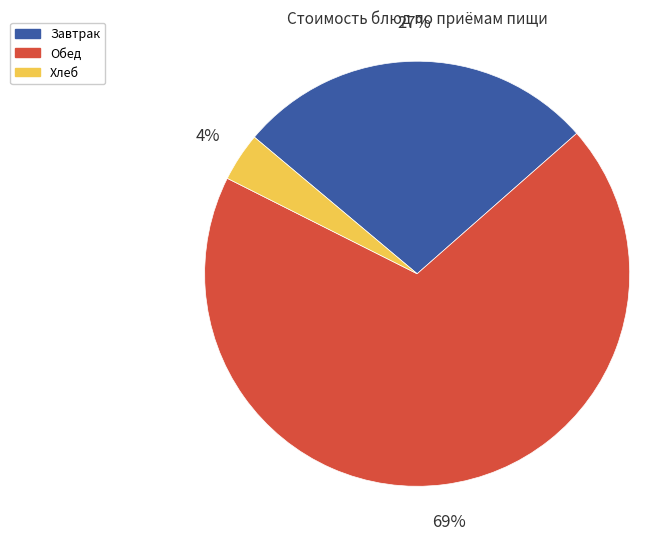

To the nearest percent, what percentage of the pie is Хлеб?

4%